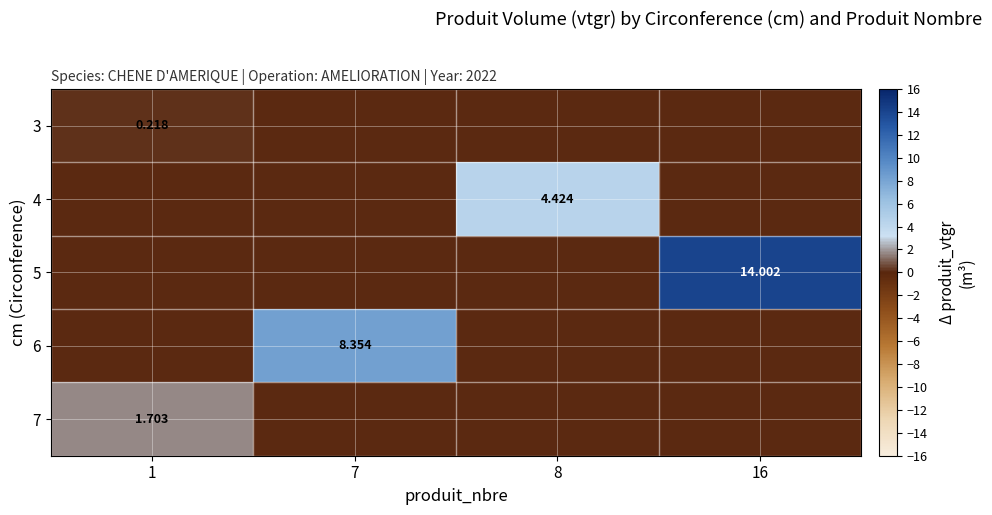

At which category is the sum across all series the highest?

16